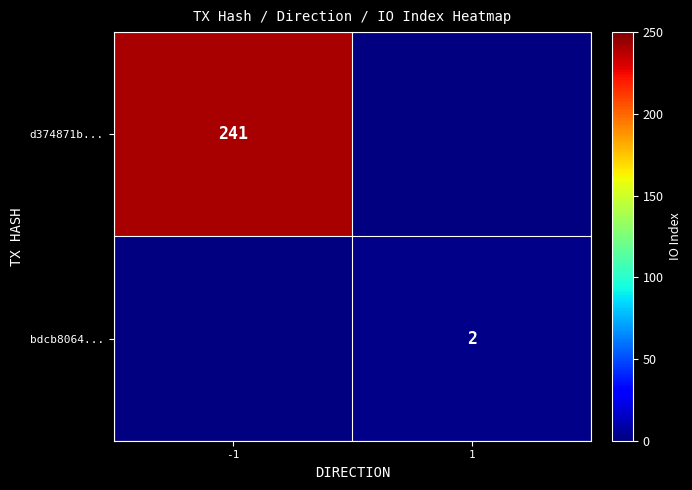

What is the smallest value displayed?

2.0